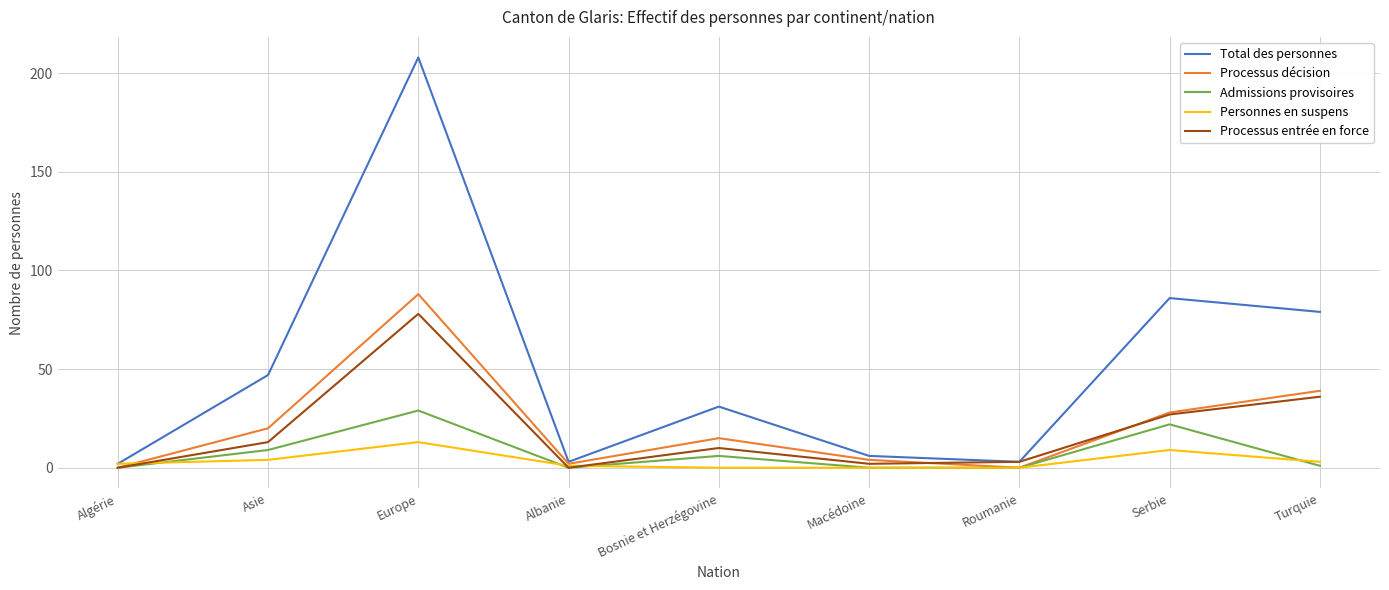

Is the value of Processus décision at Serbie greater than the value of Processus entrée en force at Europe?

No